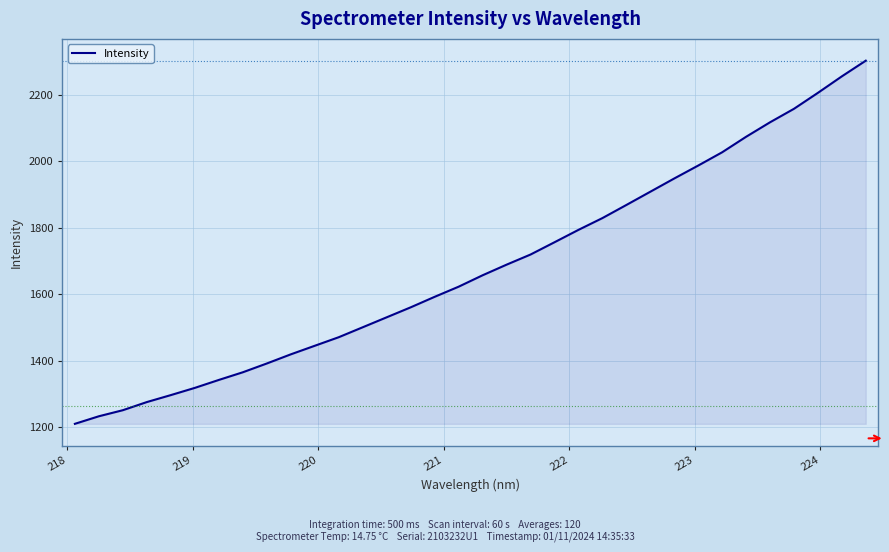

What is the difference between the maximum and minimum values?

1091.8